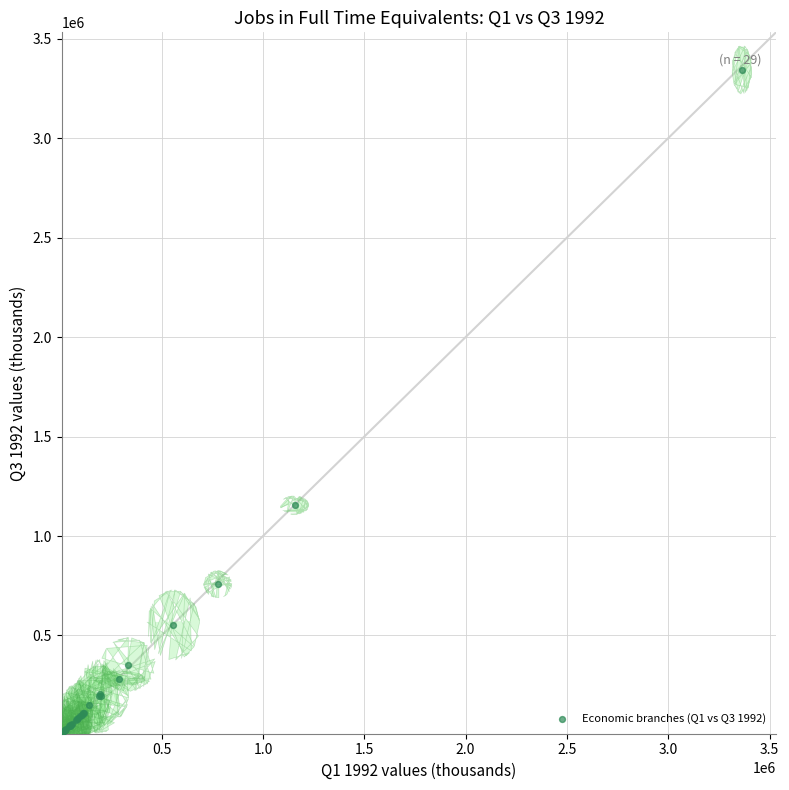

What Y value in the scatter plot is closest to 1675255?

1155181.1